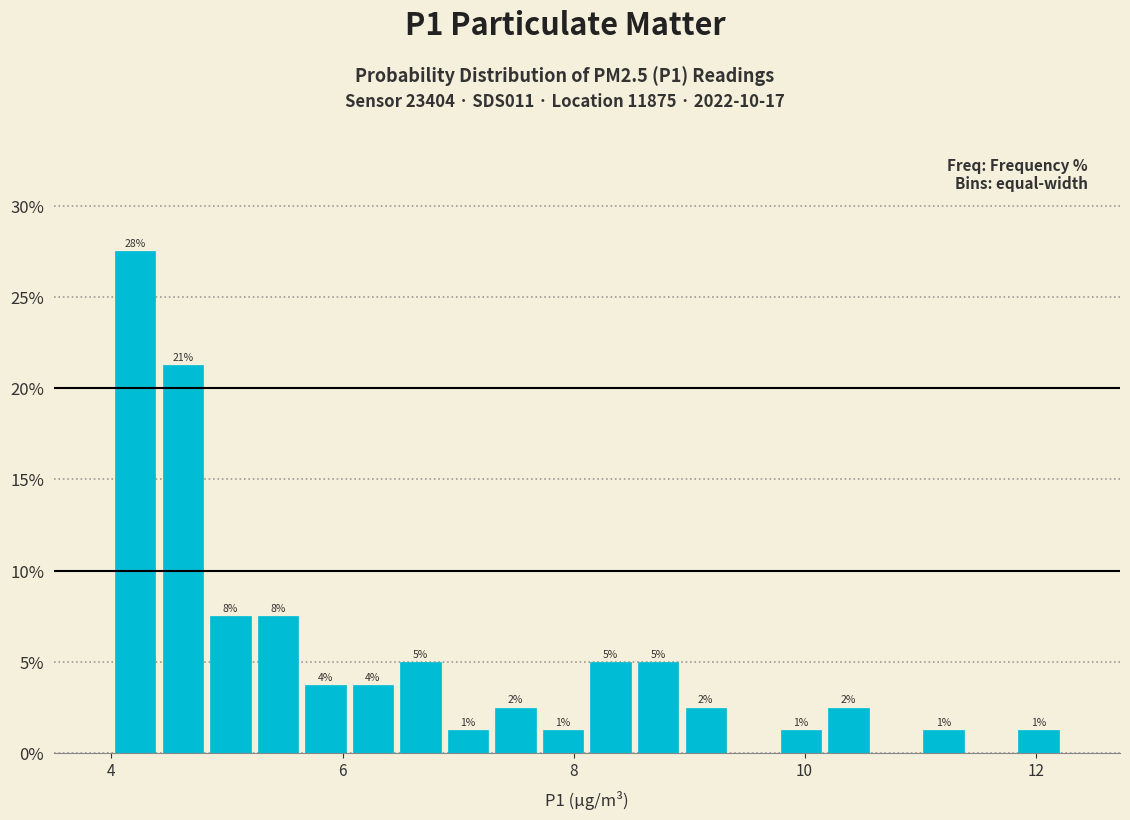

Read against the x-axis, roughly where is the centre of the tallest bar?

4.2